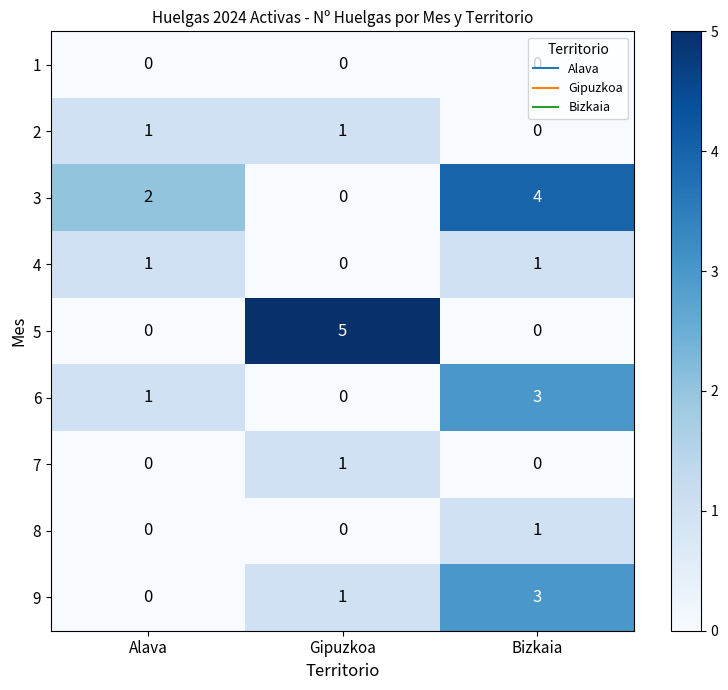

True or false: 5 has a value of 5 at Gipuzkoa.

True